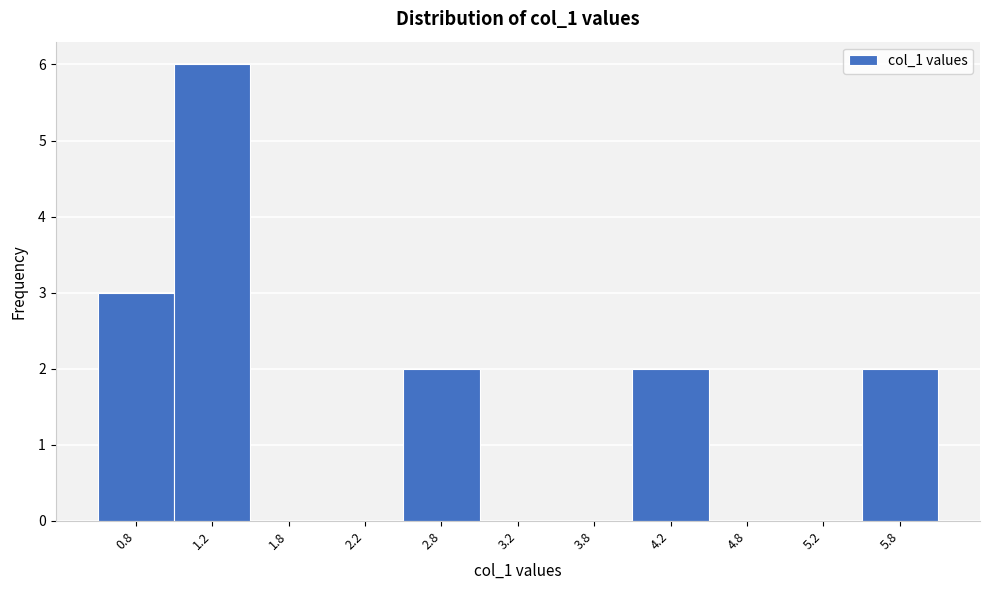

Reading left to right, what are all the values shown in this chart?

0.8=3	1.2=6	1.8=0	2.2=0	2.8=2	3.2=0	3.8=0	4.2=2	4.8=0	5.2=0	5.8=2